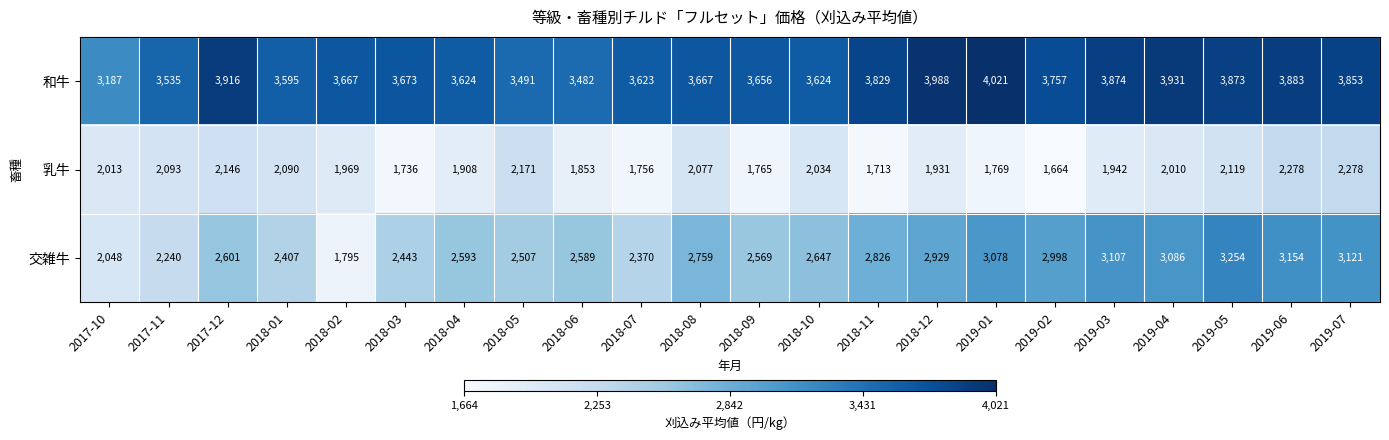

What is the difference between the 和牛 values at 2018-07 and 2018-01?

28